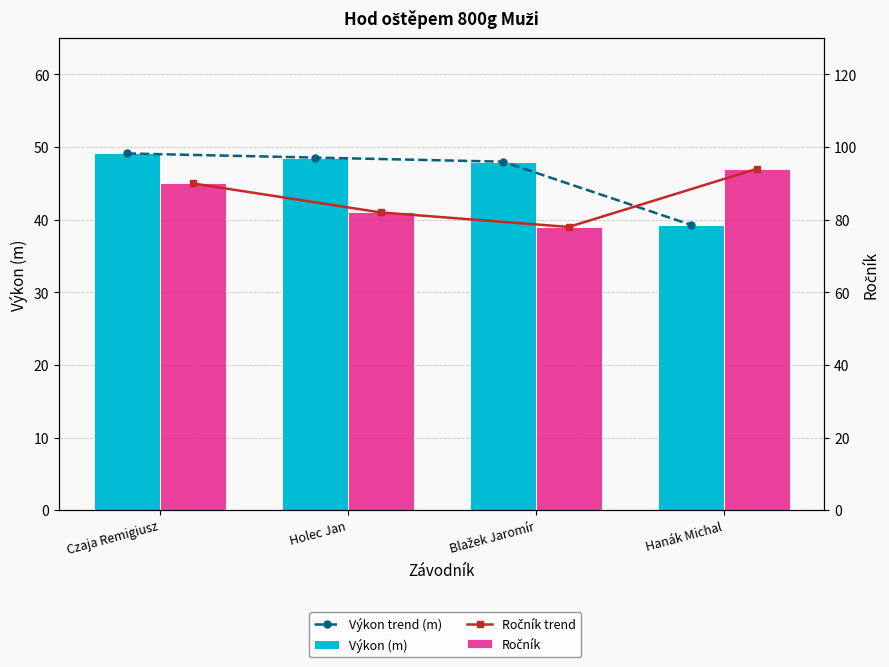

At which label does Výkon trend (m) reach its peak?

Czaja Remigiusz